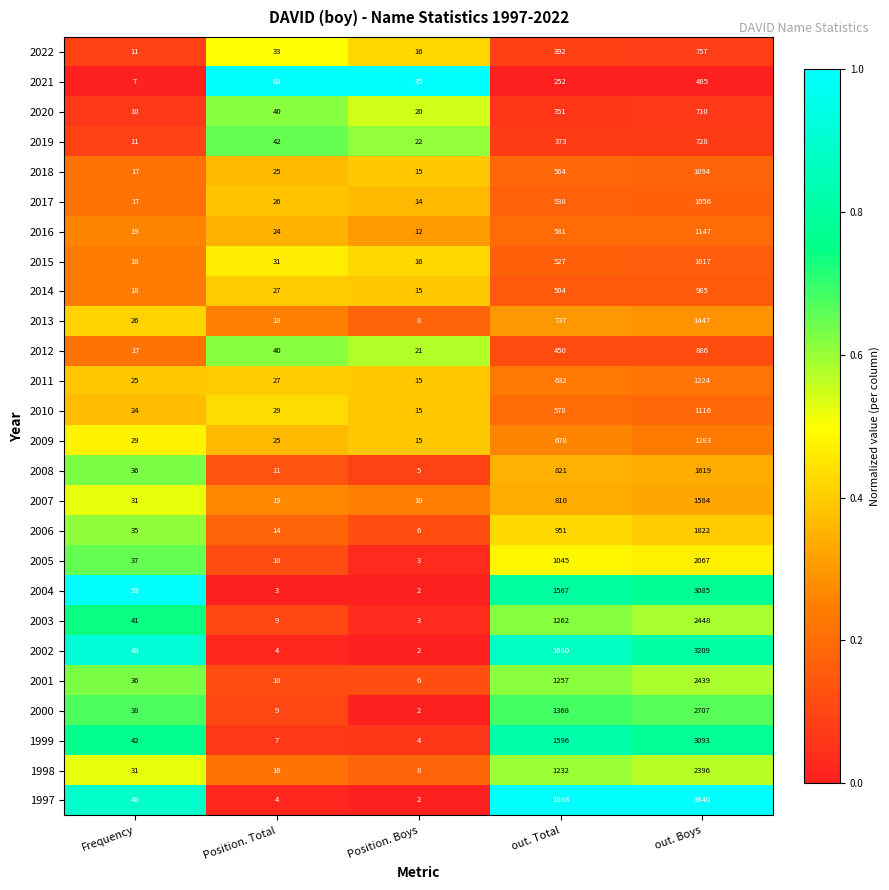

What is the average value of the 2010 series?

352